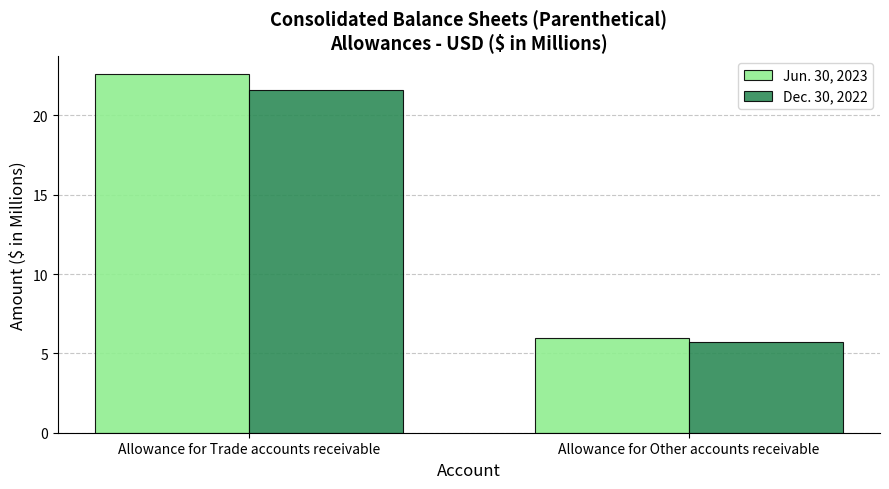

Are the bars horizontal?

No